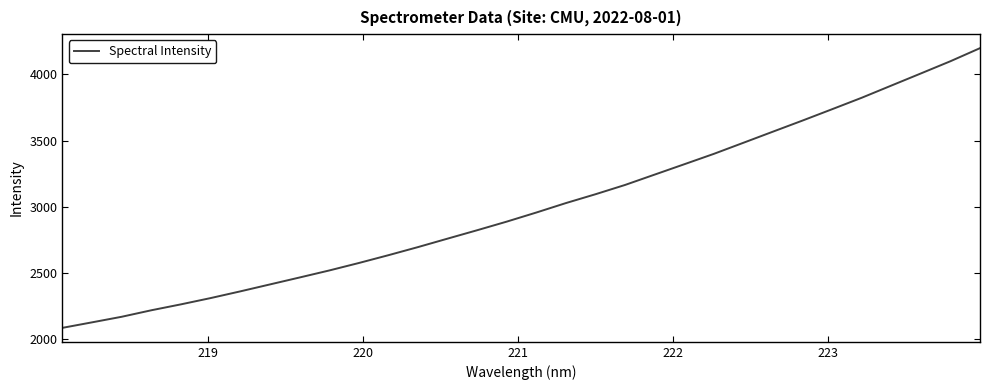

What is the smallest value displayed?

2087.1